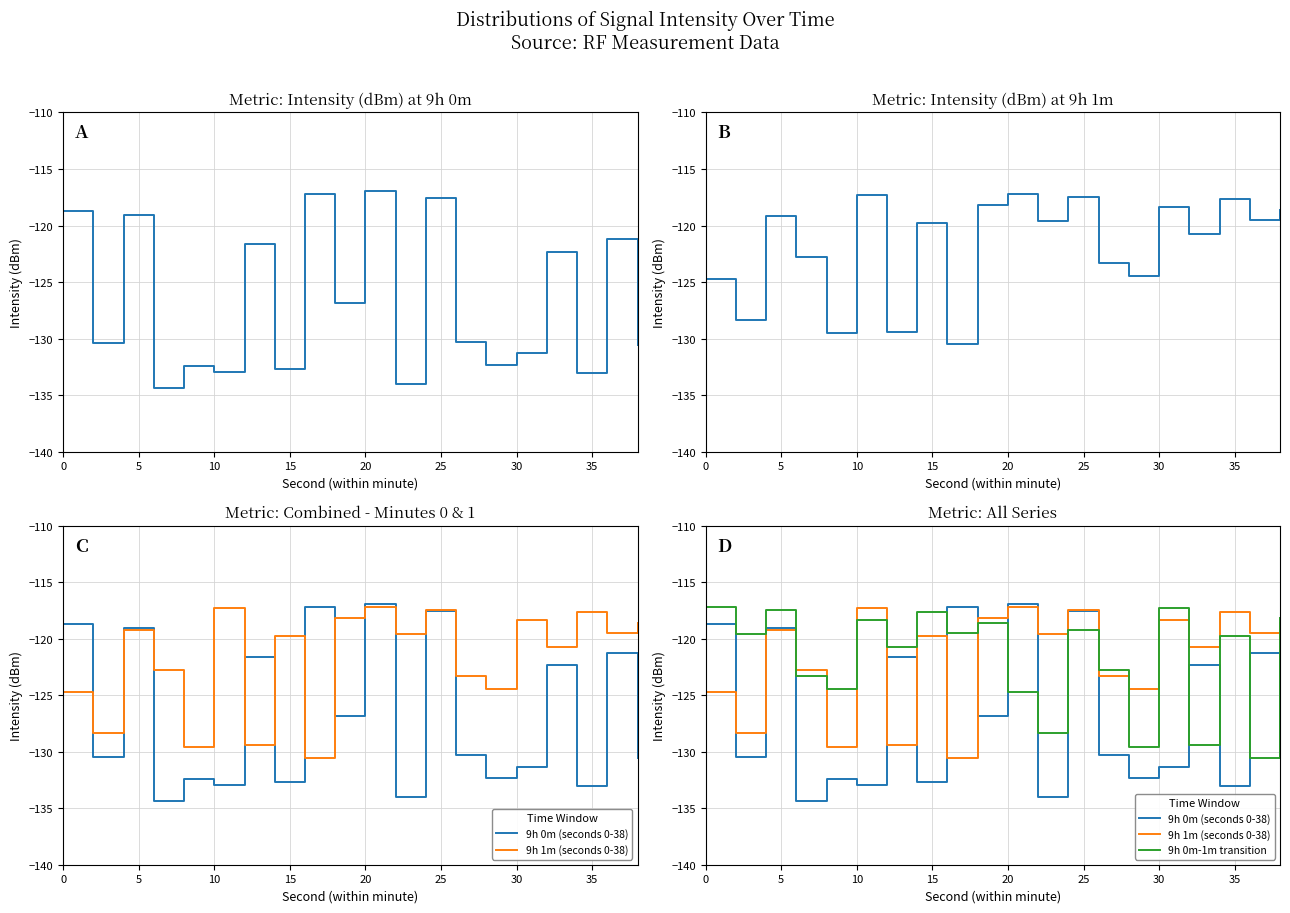

How many categories are shown in the chart?

20